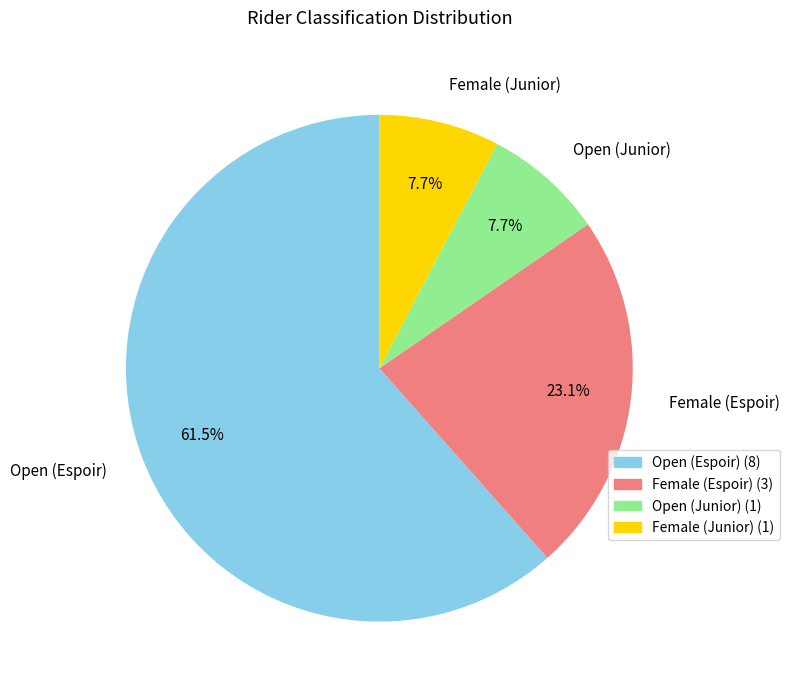

How many segments does this pie chart have?

4